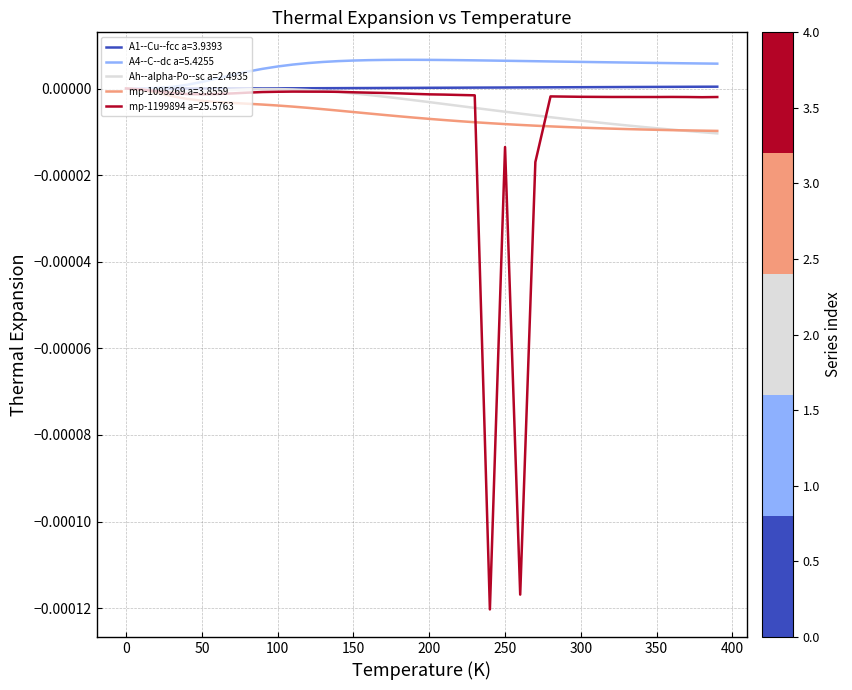

Which series has the largest range (max minus min)?

mp-1199894 a=25.5763